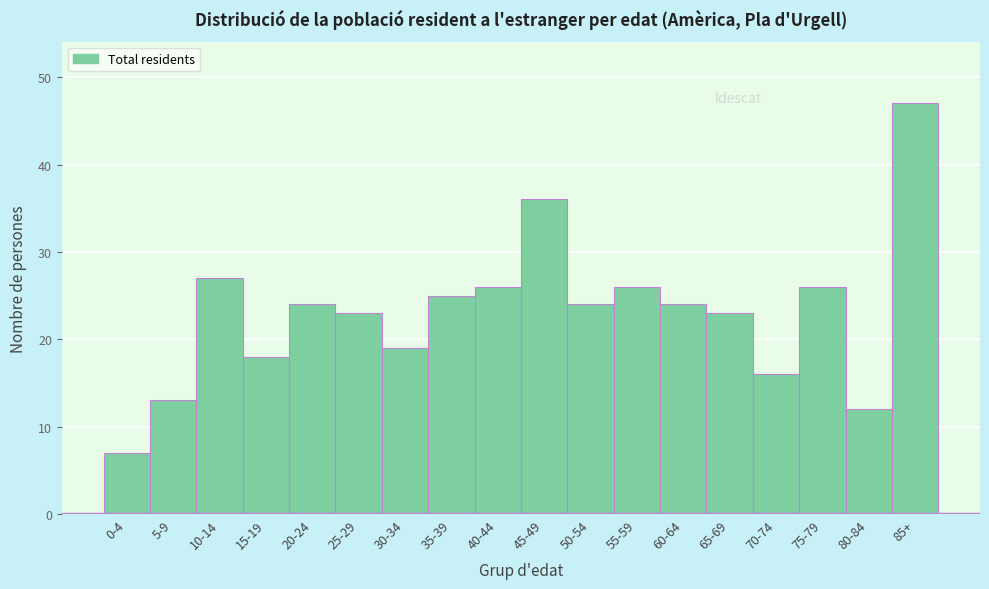

Reading left to right, list all the values displayed in this chart.

0-4=7	5-9=13	10-14=27	15-19=18	20-24=24	25-29=23	30-34=19	35-39=25	40-44=26	45-49=36	50-54=24	55-59=26	60-64=24	65-69=23	70-74=16	75-79=26	80-84=12	85+=47